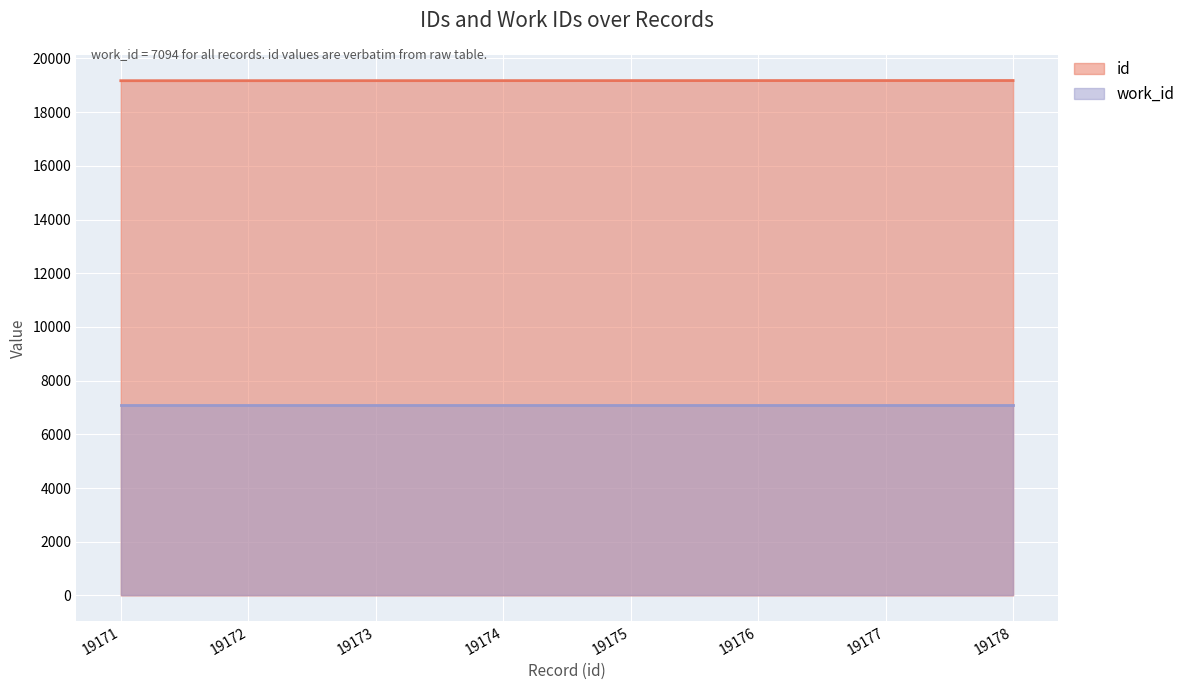

True or false: work_id and id intersect in this chart.

False